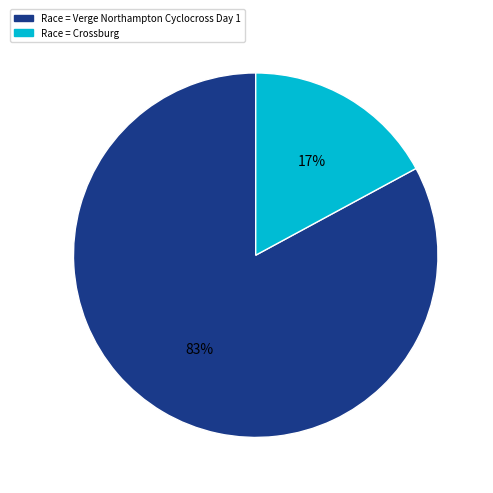

Is there a majority slice in this chart?

Yes